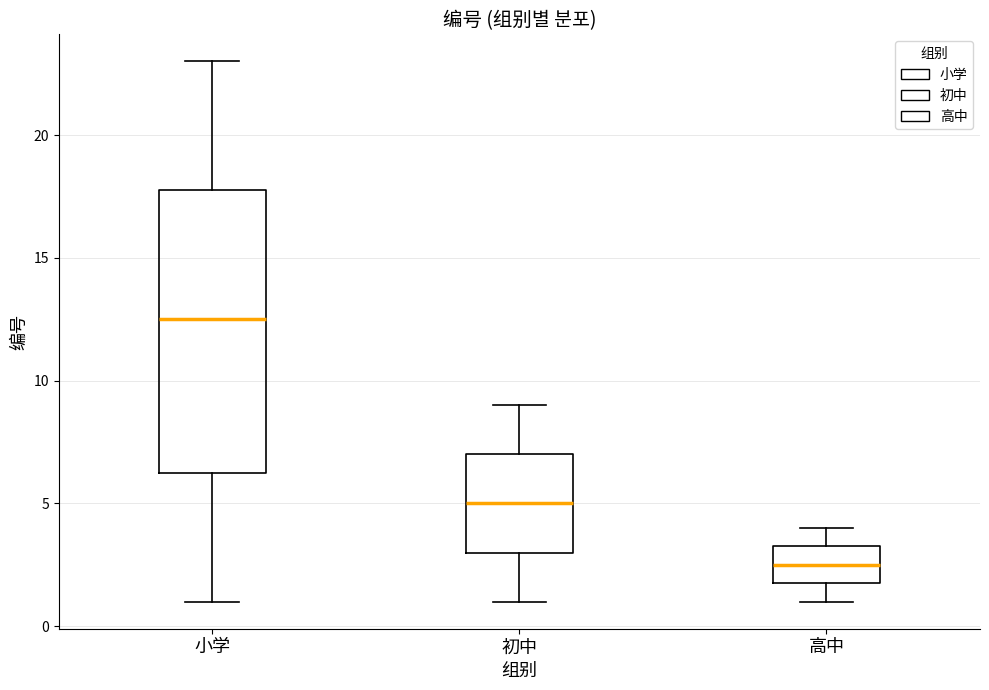

Where is the lower edge of the box for 初中 on the y-axis? The values are not printed on the chart, so give them approximately, as read against the axis.

3.0